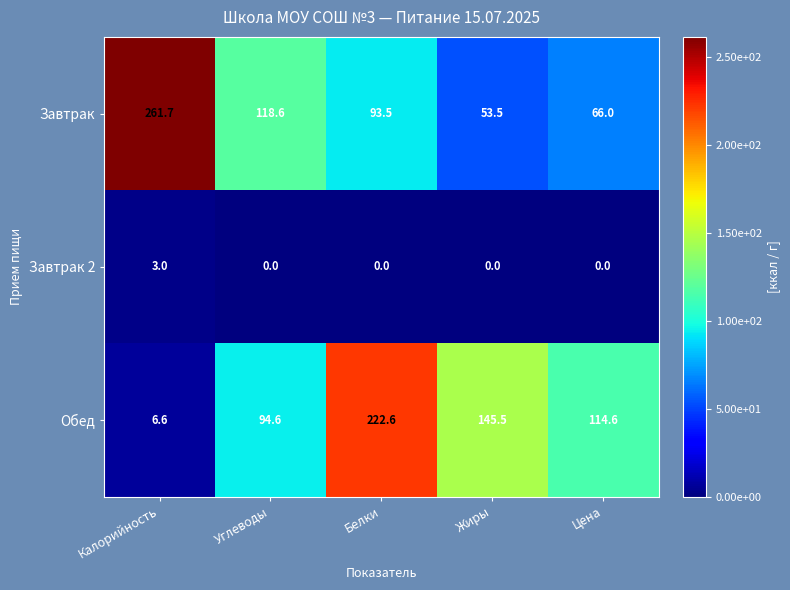

Count the Завтрак 2 values in the range 0 to 1.

4